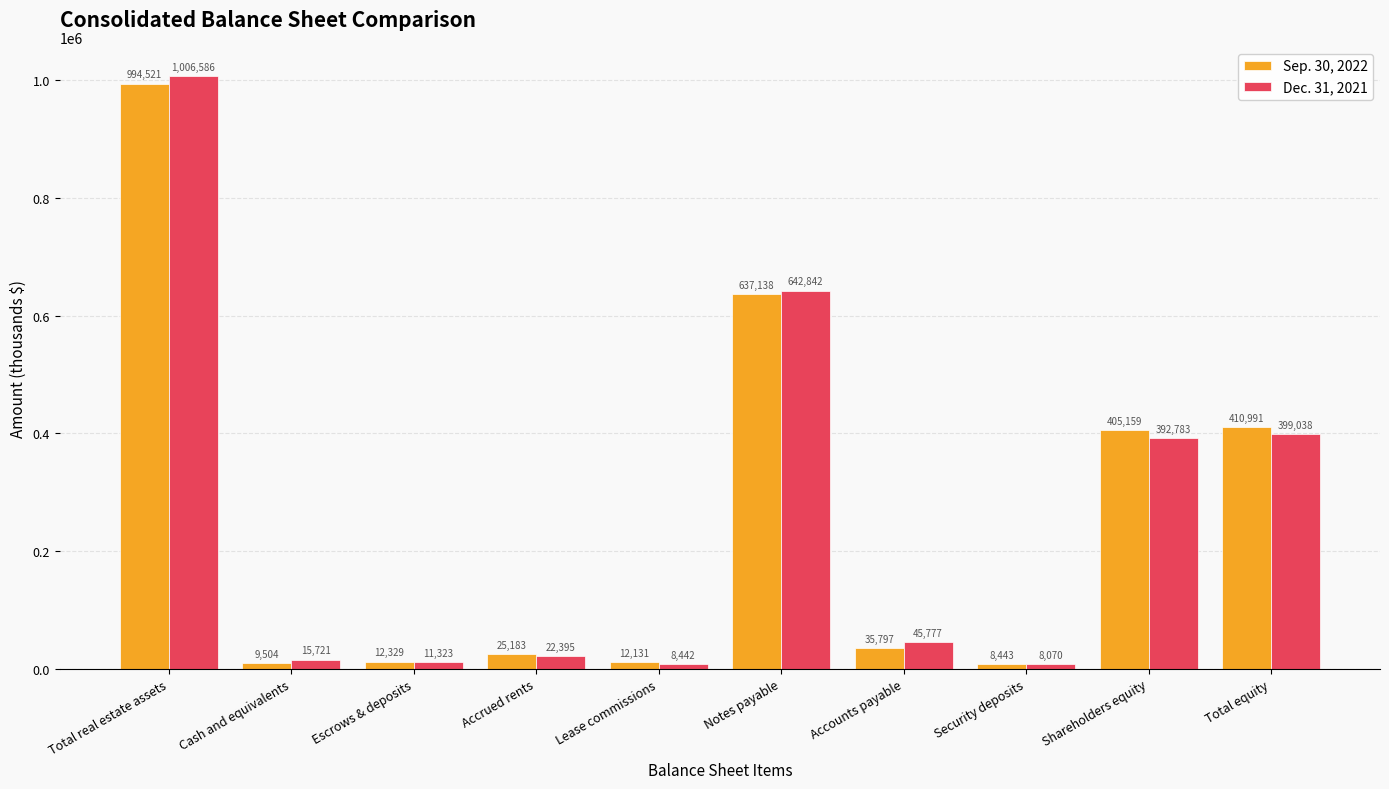

Reading left to right, transcribe all the data shown in this chart.

Sep. 30, 2022: 994521	9504	12329	25183	12131	637138	35797	8443	405159	410991
Dec. 31, 2021: 1006586	15721	11323	22395	8442	642842	45777	8070	392783	399038